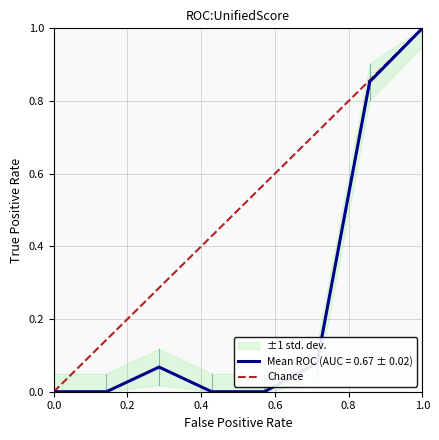

True or false: Mean ROC (AUC = 0.67 ± 0.02) has a value of -0.7 at 0.0.

False